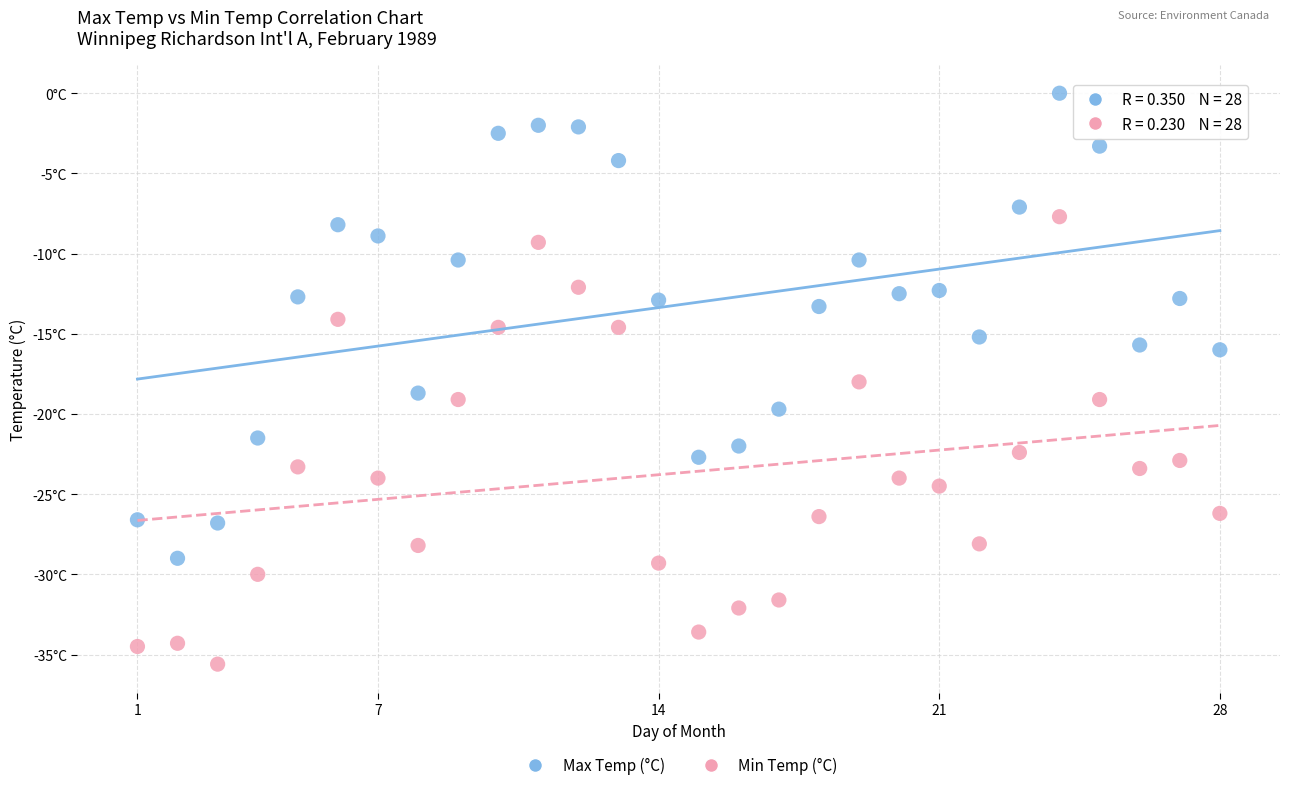

Which series has the largest Y range (max minus min)?

Max Temp (°C)